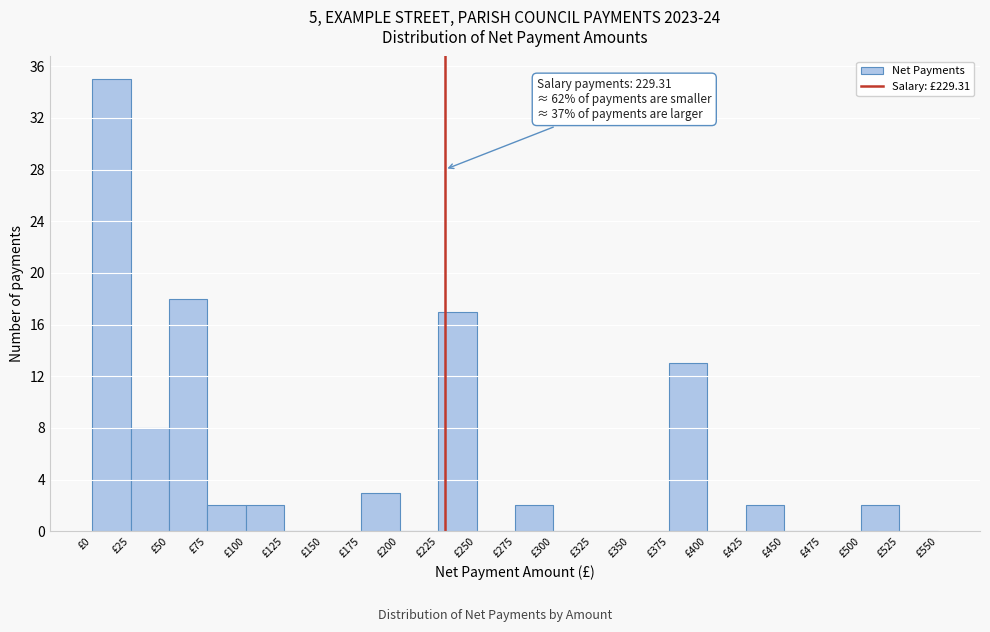

Over which range of the x-axis is the bar tallest?

0 to 25